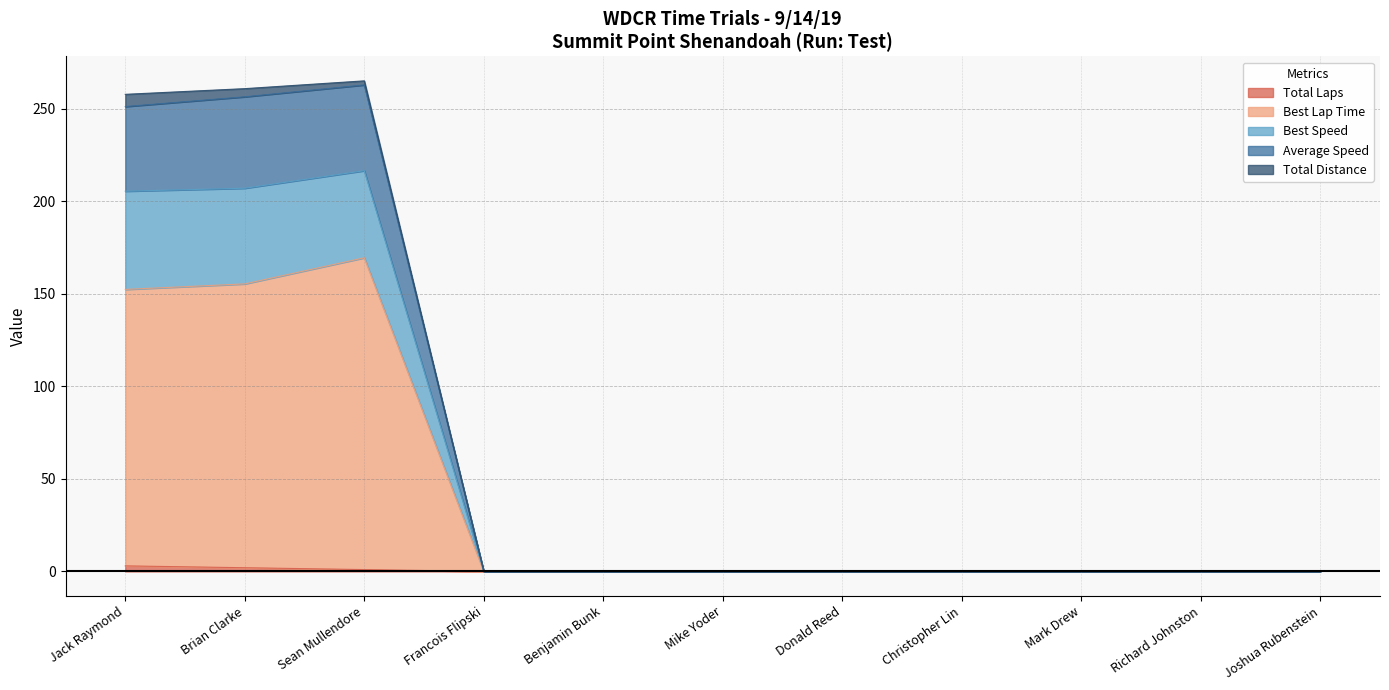

Between Mark Drew and Francois Flipski, which is larger?

Mark Drew